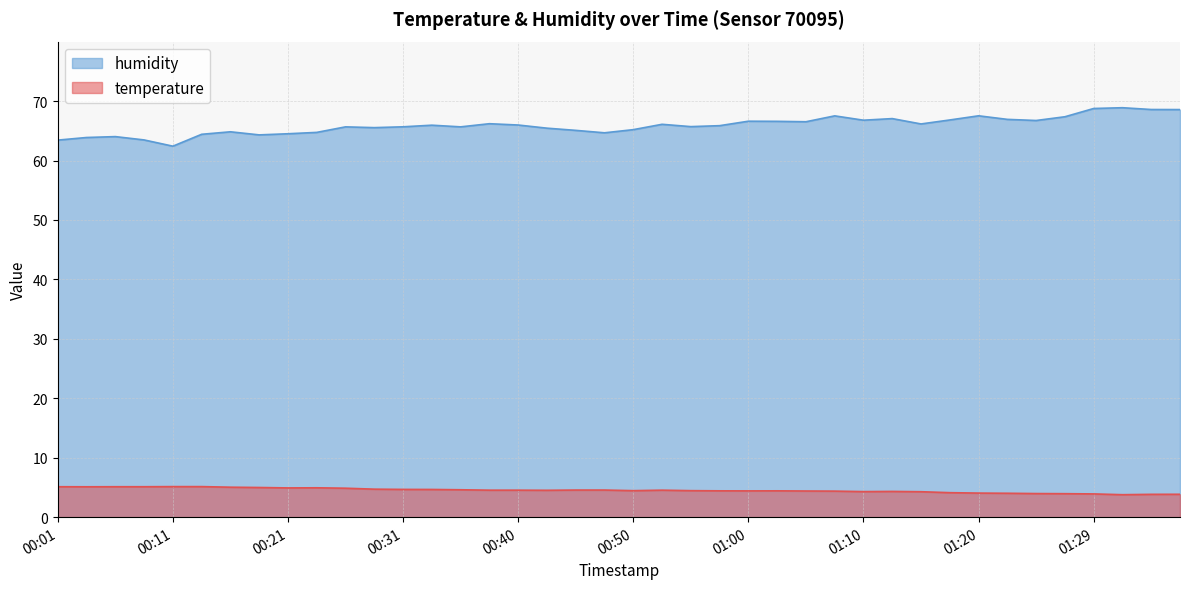

At 01:32, list the series in order from smallest to largest.

temperature, humidity